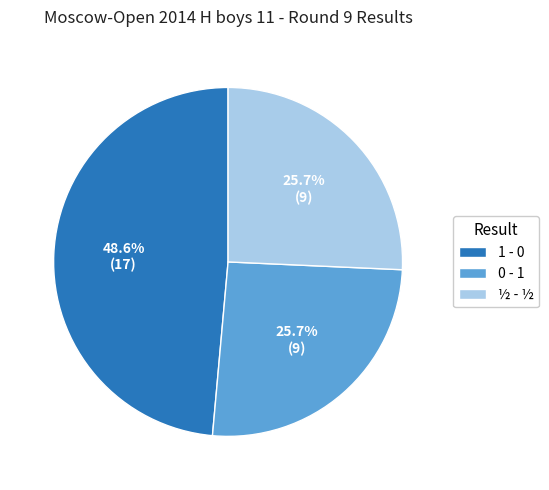

Is it true that 0 - 1 is 15% of the pie?

False